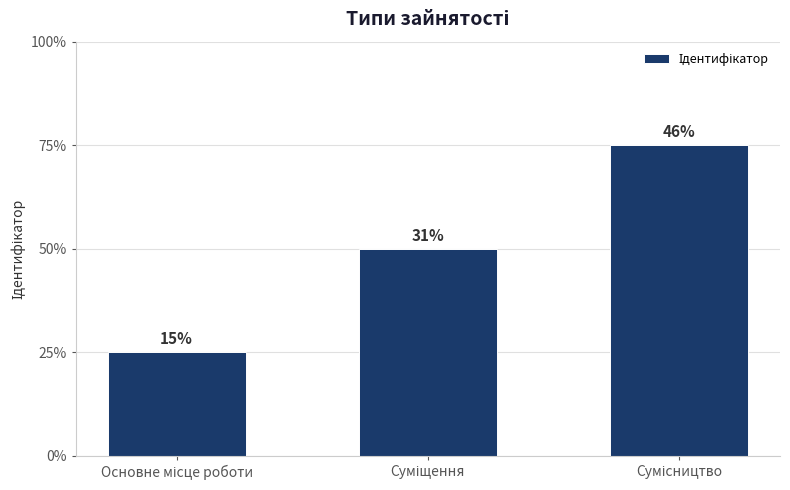

Which category has the highest value across all series?

Сумісництво